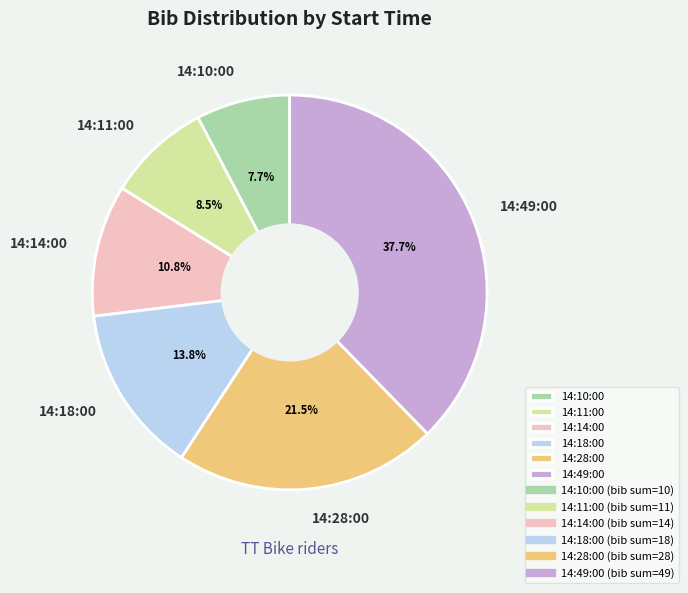

Does 14:18:00 represent more than half of the total?

No